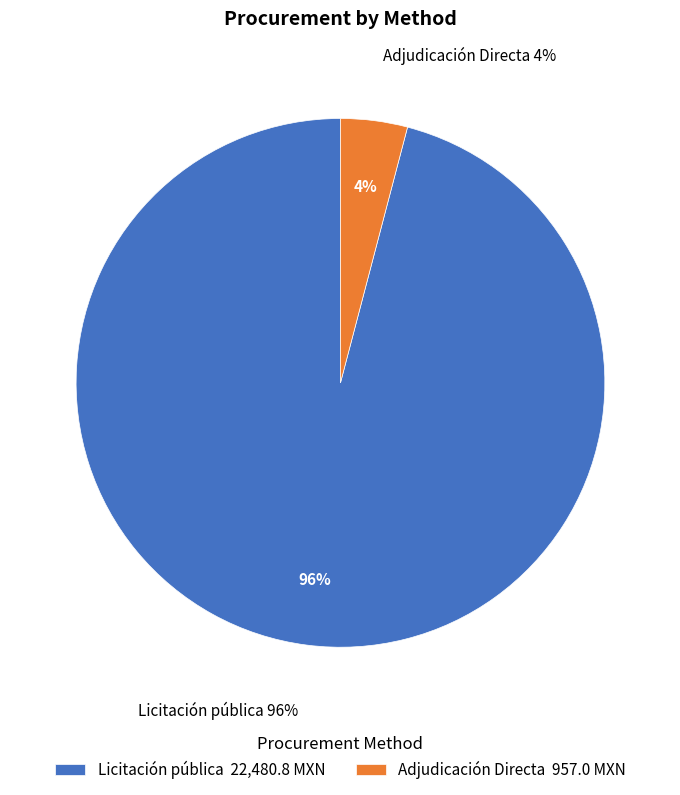

What percentage do Licitación pública and Adjudicación Directa together represent?

100.0%